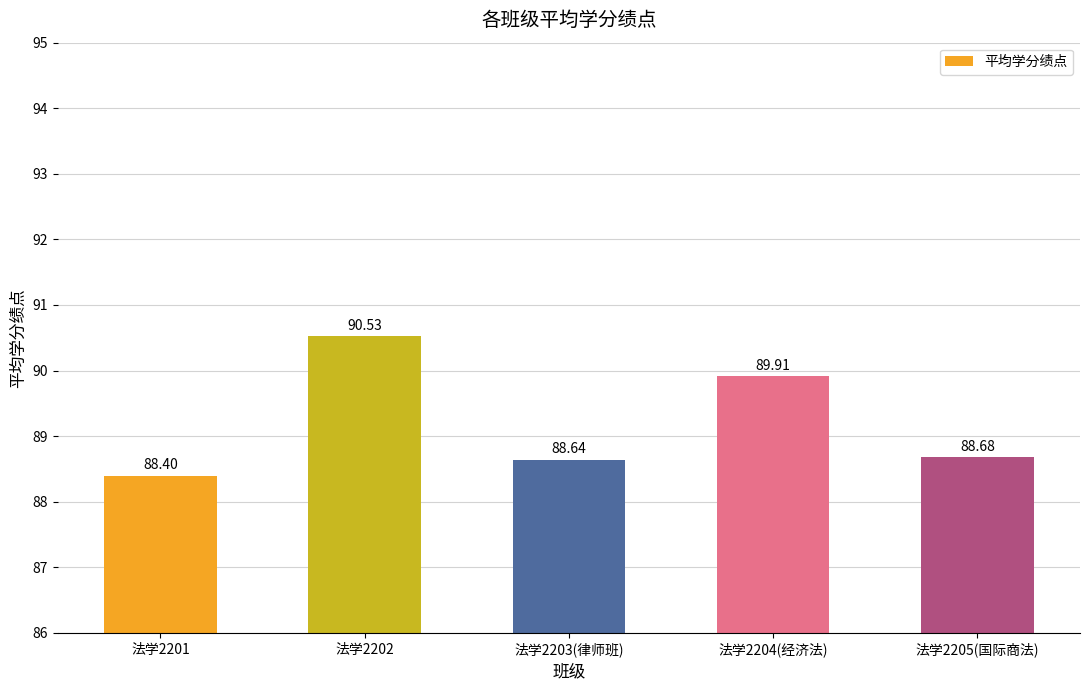

What is the value of the 1st bar from the left?

88.4